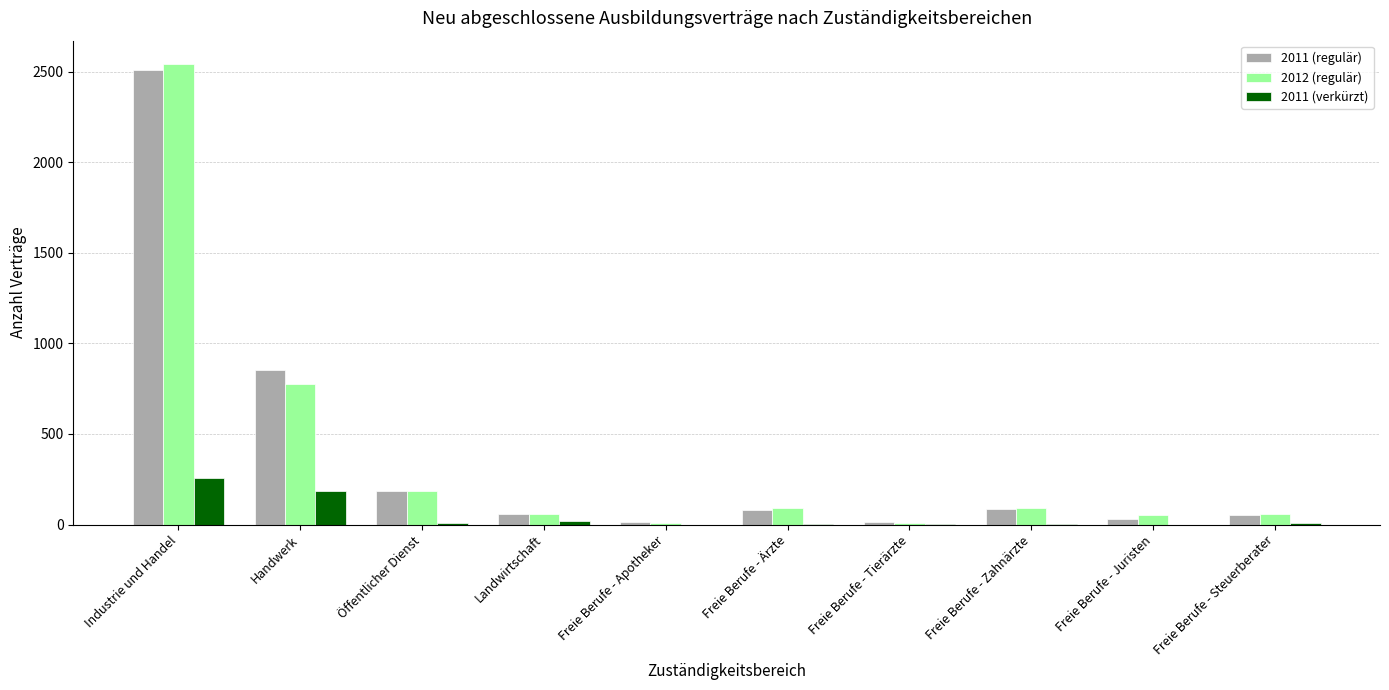

The value of 2012 (regulär) at Industrie und Handel is 2544. True or false?

True